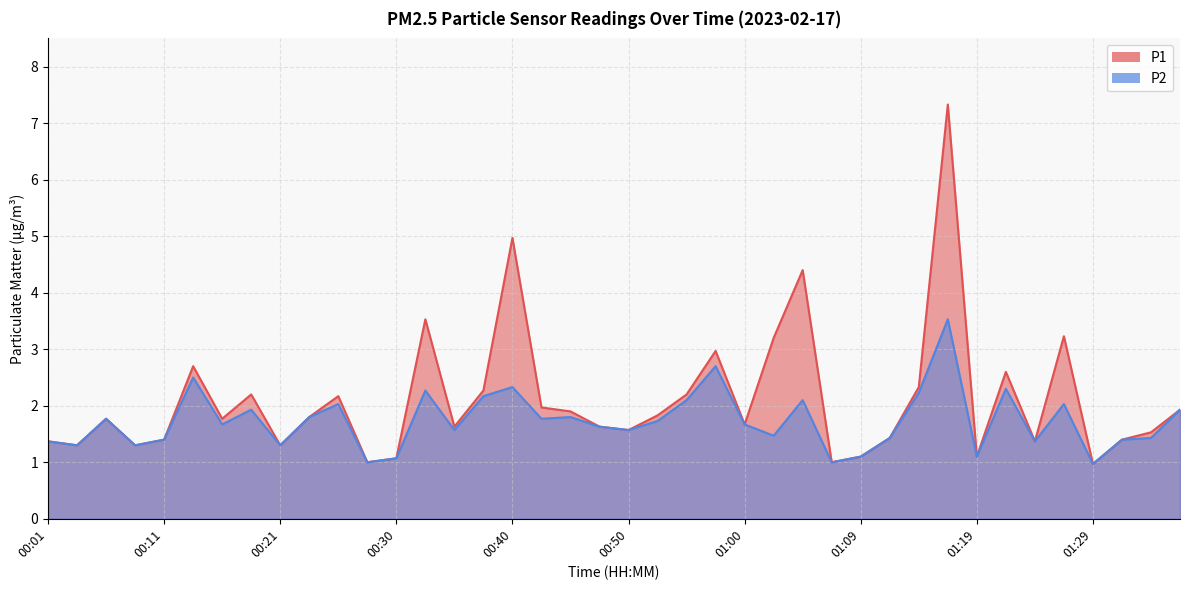

Which series has the widest spread of values?

P1